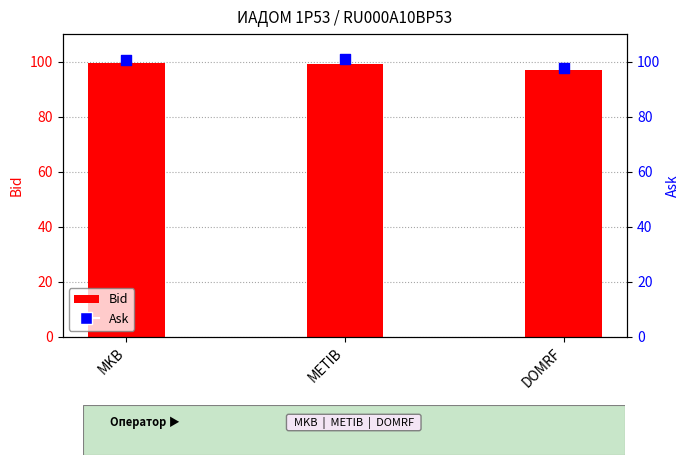

At which category is the sum across all series the highest?

MKB